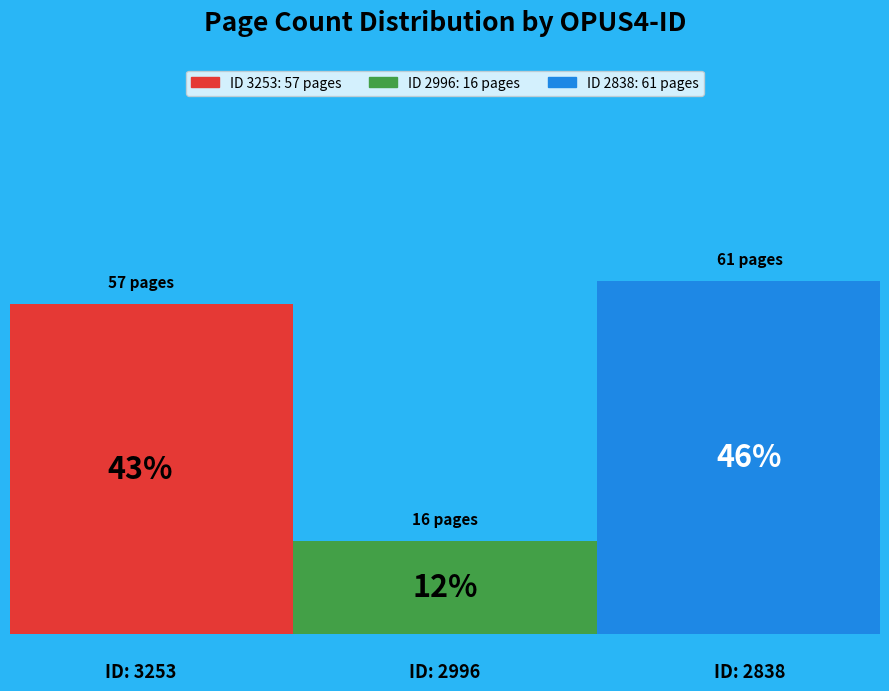

To the nearest percent, what is the combined percentage of 2996 and 3253?

54%